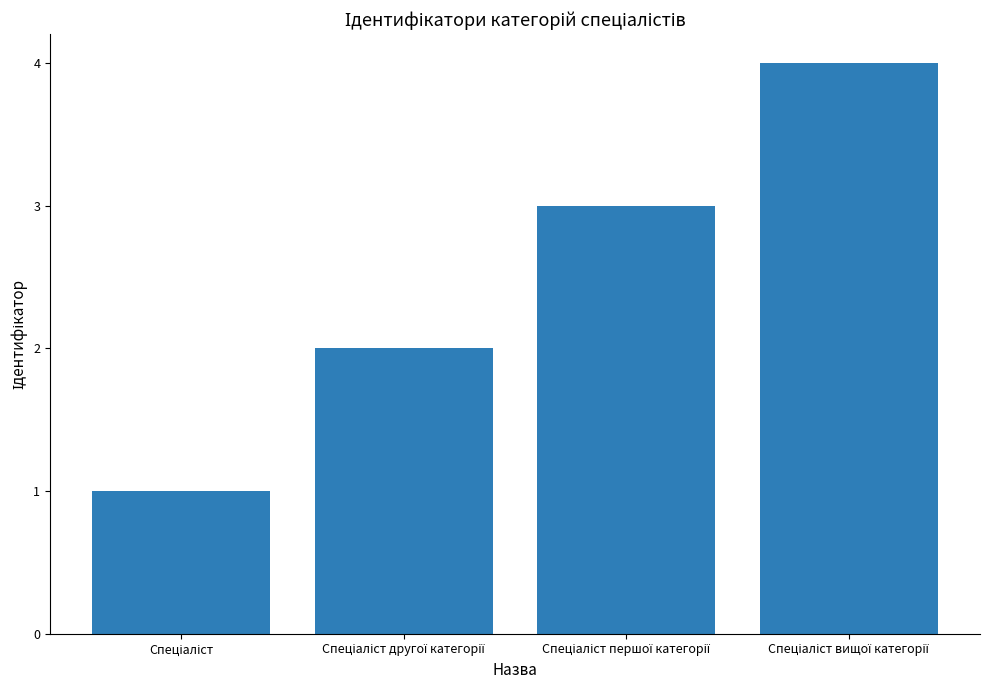

What is the sum of all values?

10